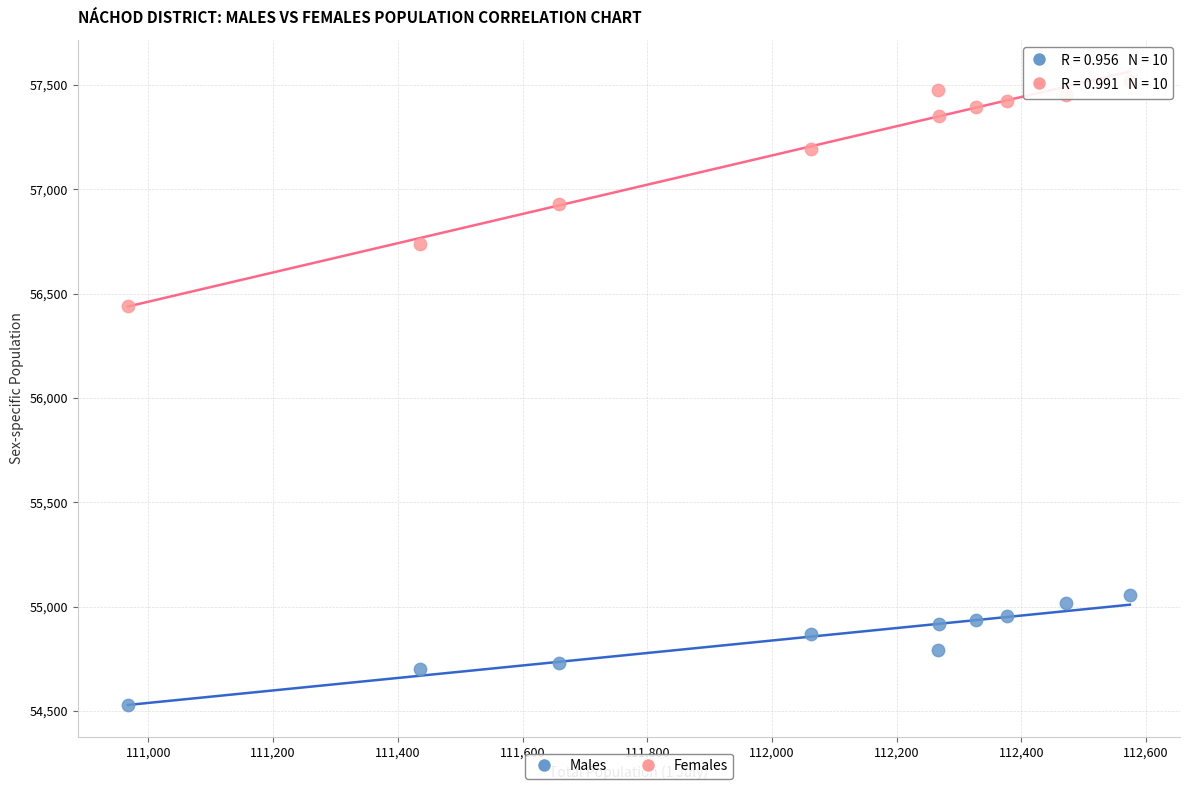

Across all data points, what is the range of Y values (max minus min)?

2991